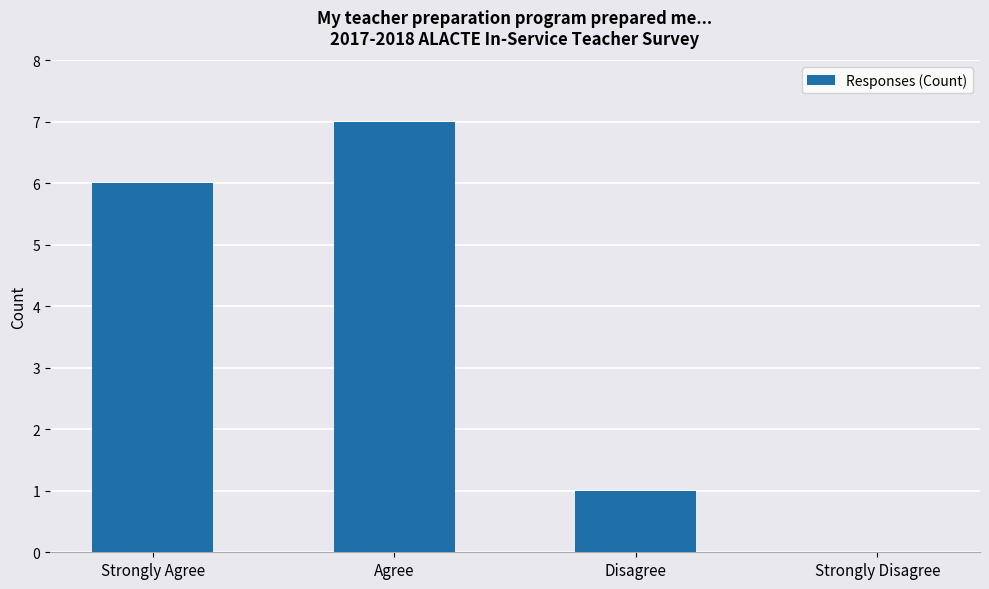

Which has a higher value, Agree or Strongly Disagree?

Agree